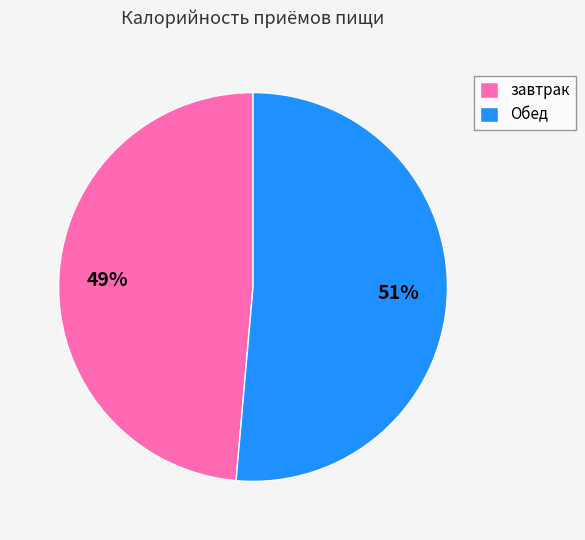

To the nearest percent, what is the combined percentage of Обед and завтрак?

100%